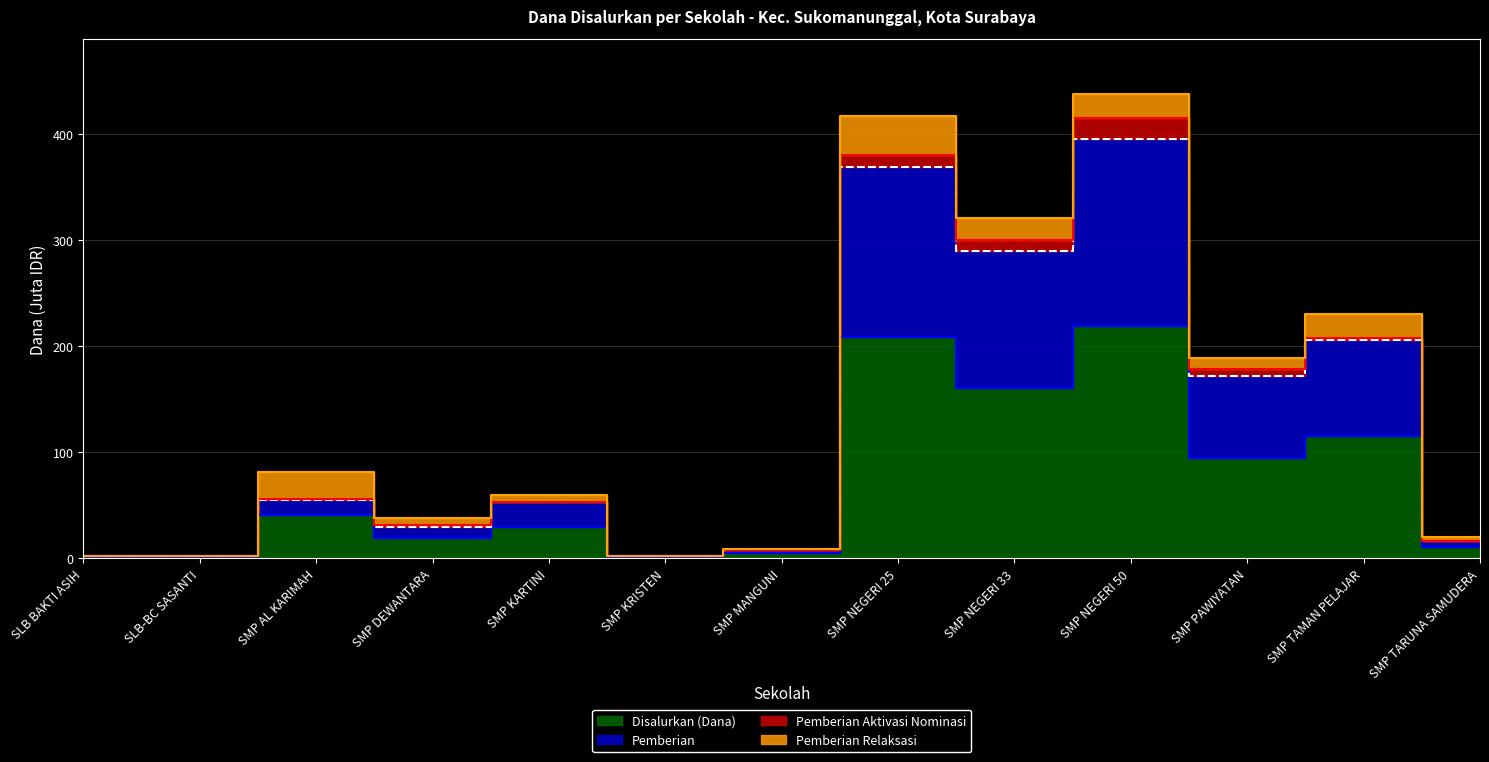

Is it true that Pemberian equals 3.9 at SMP TARUNA SAMUDERA?

False